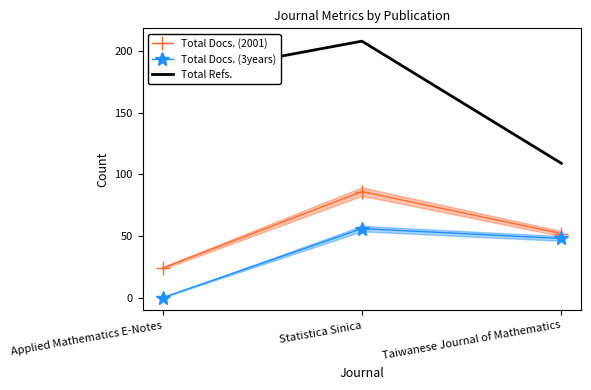

Rank the categories by Total Docs. (2001) value from lowest to highest.

Applied Mathematics E-Notes, Taiwanese Journal of Mathematics, Statistica Sinica